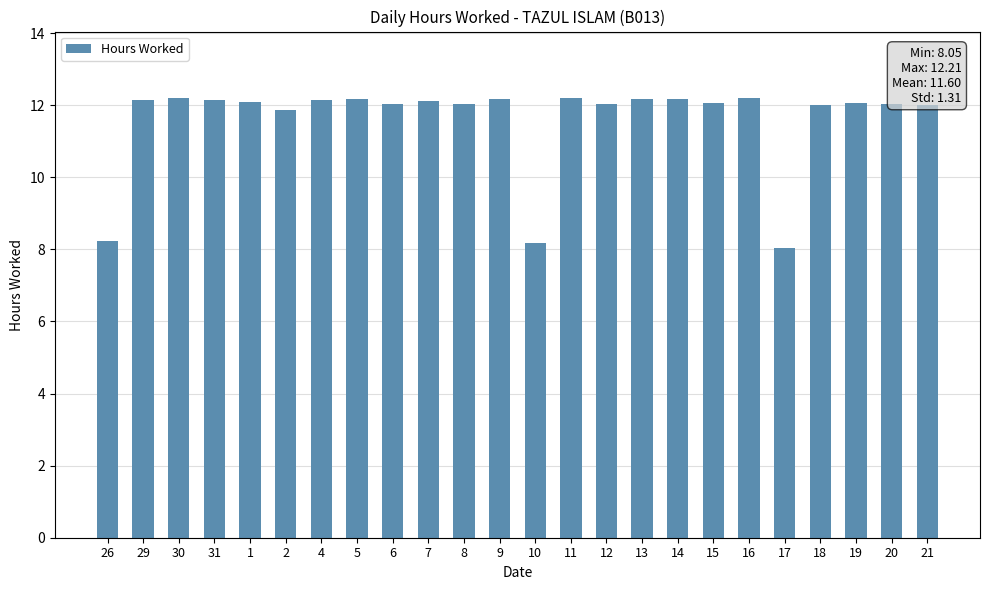

What is the greatest value displayed?

12.2